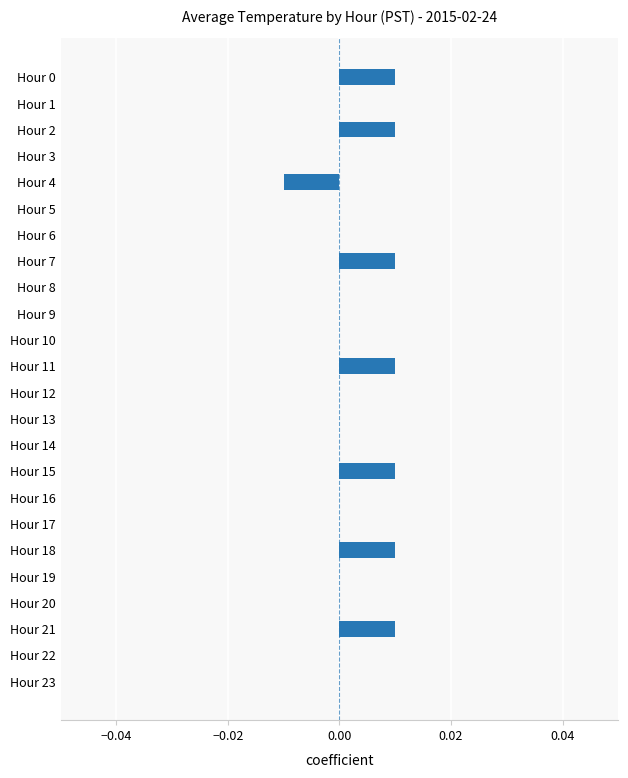

Count the number of data series in this chart.

1